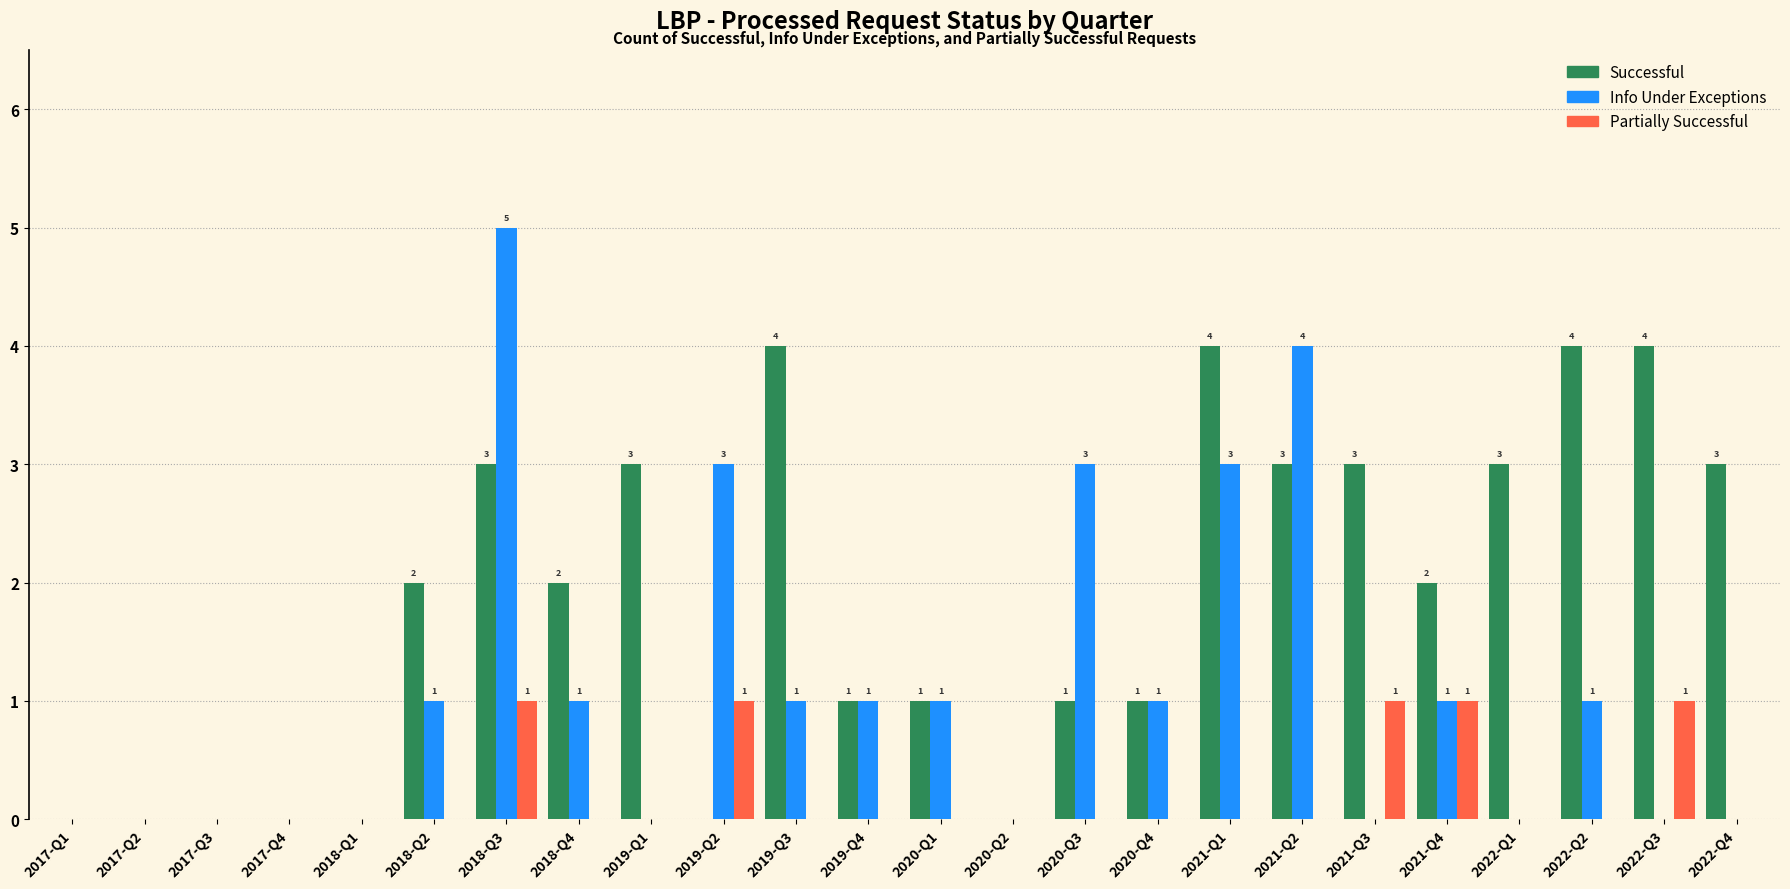

Between 2017-Q4 and 2021-Q3, which series saw the biggest shift?

Successful